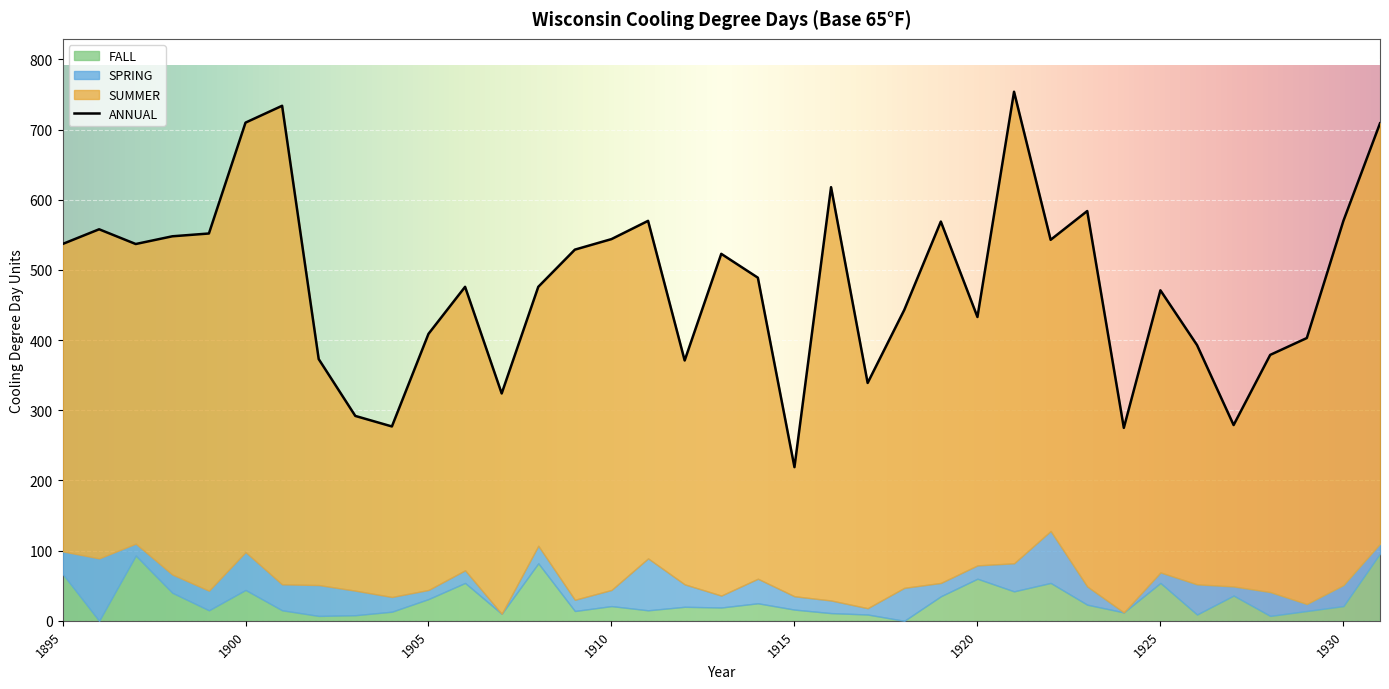

True or false: ANNUAL and SUMMER intersect in this chart.

False